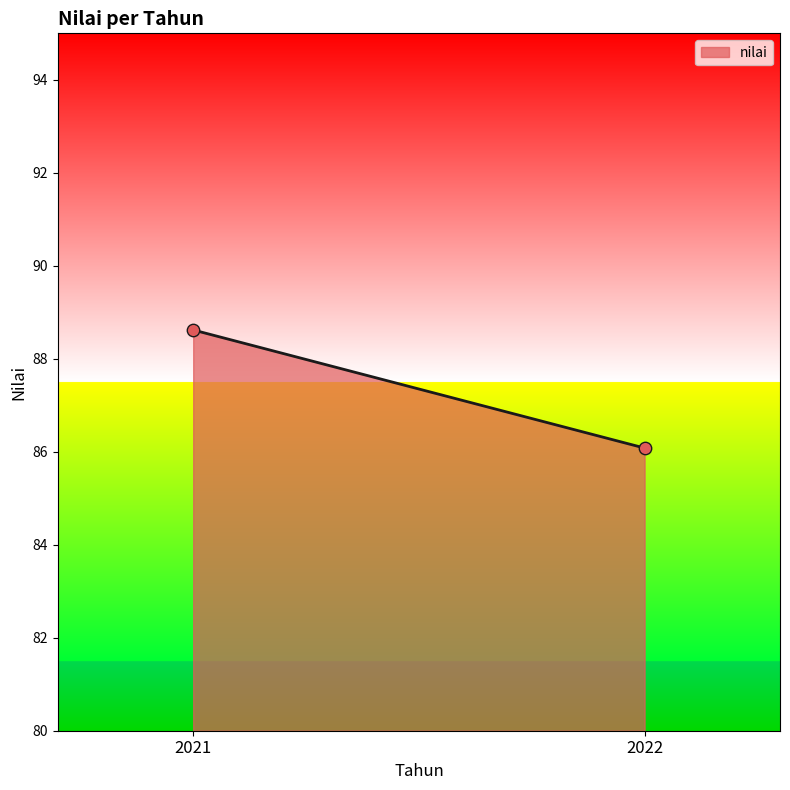

What Y value in the scatter plot is closest to 87?

86.1